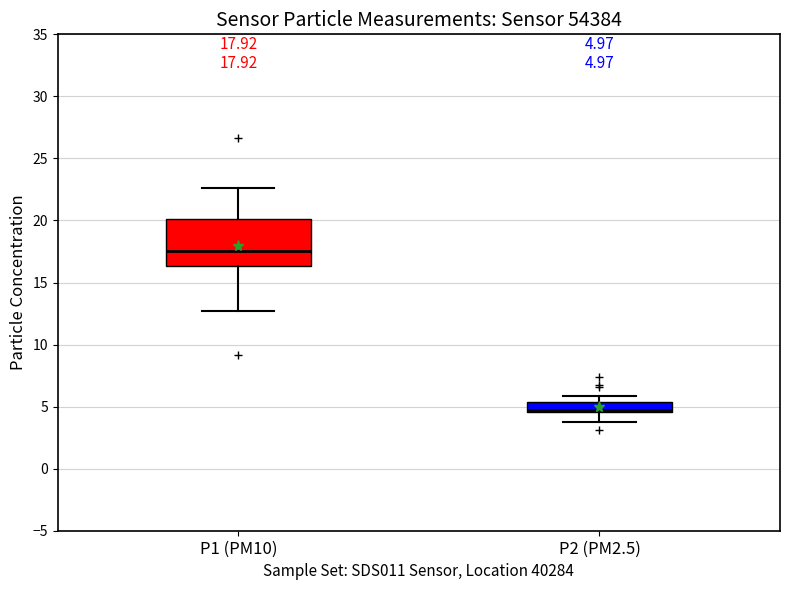

Which box is the tallest, from its lower edge to its upper edge?

P1 (PM10)